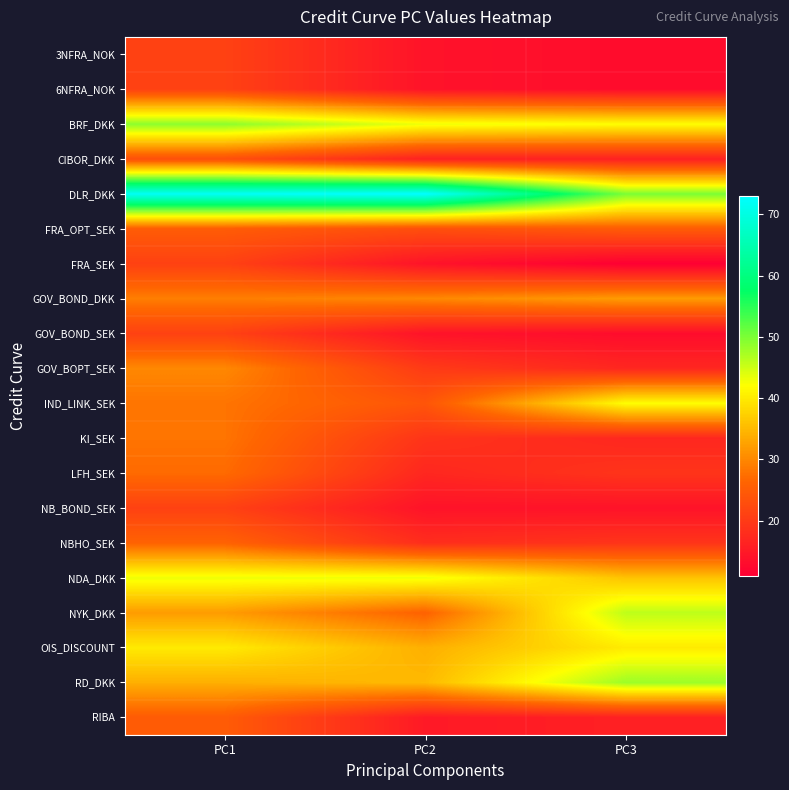

At how many categories does at least one series exceed 37?

3